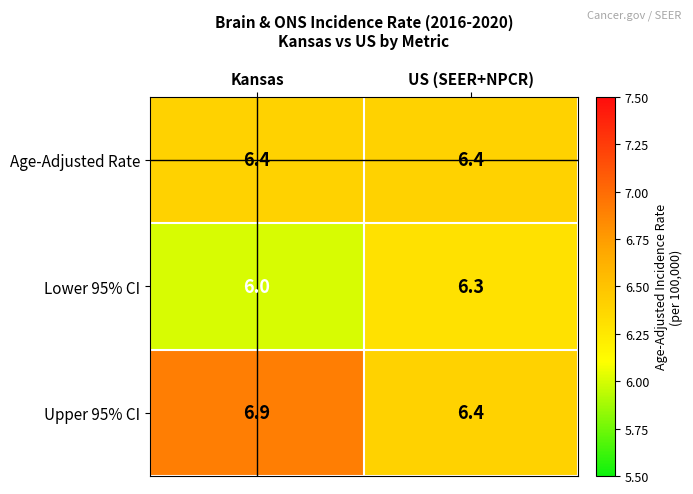

What value does the Age-Adjusted Rate series have at Kansas?

6.4